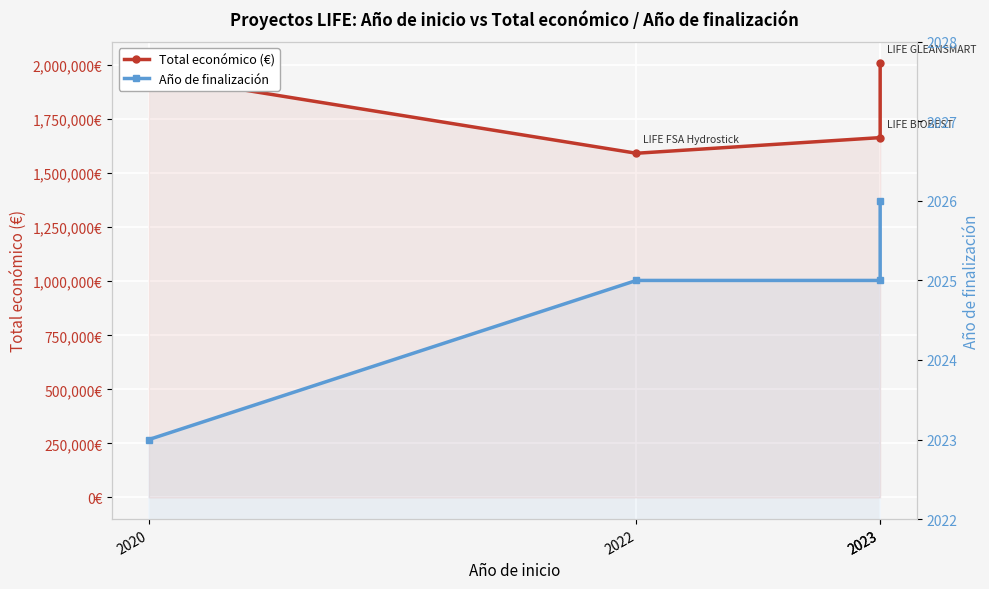

Reading right to left, transcribe all the data shown in this chart.

Total económico (€): 2007637	1664600	1592249	1956015
Año de finalización: 2026	2025	2025	2023